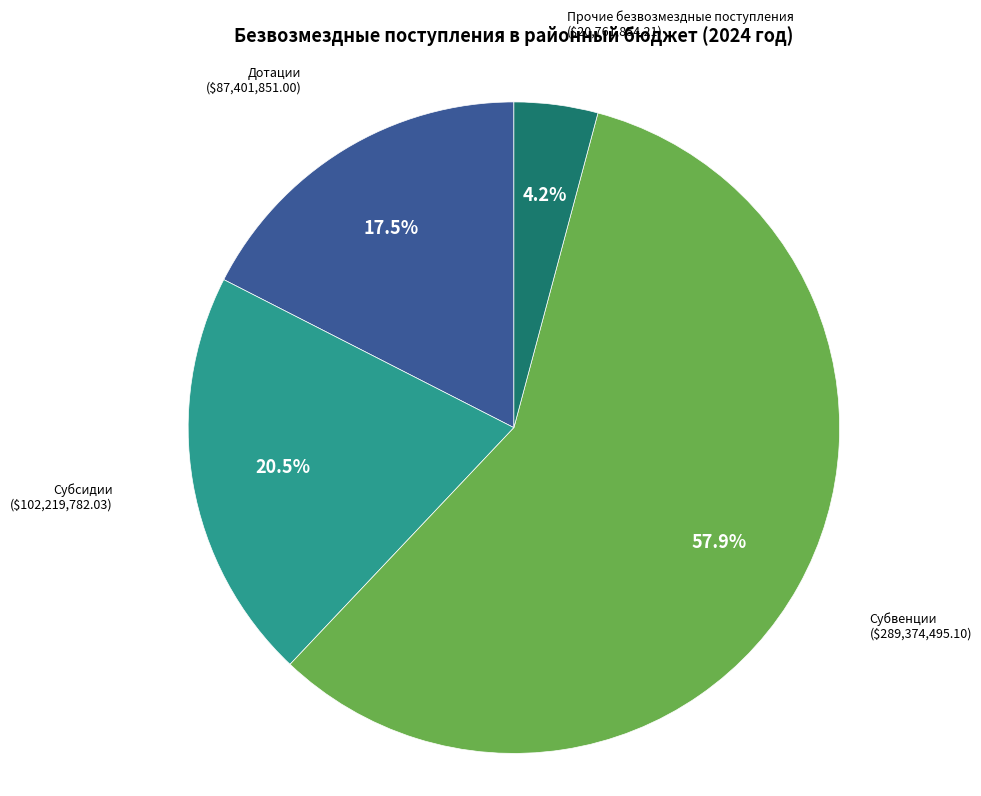

Does any single category account for the majority?

Yes